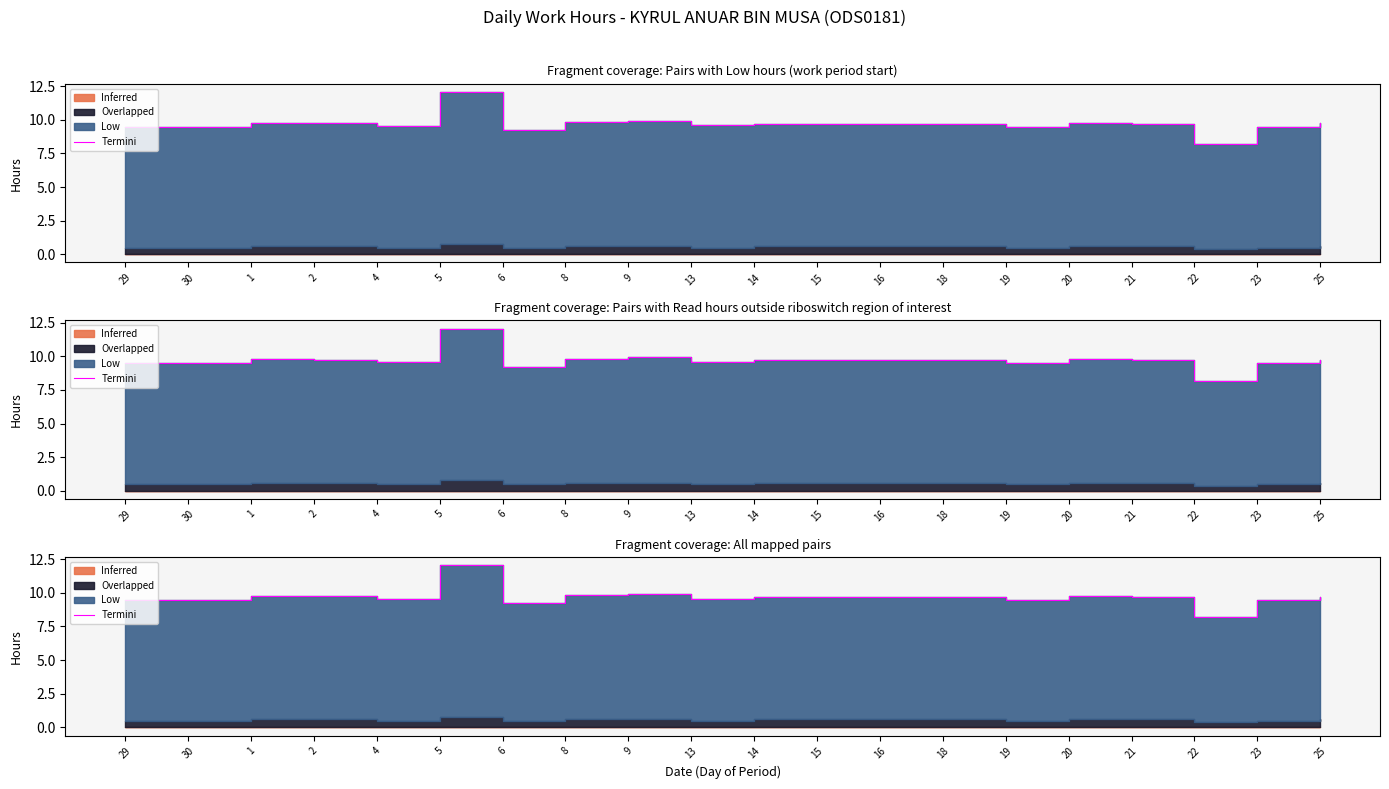

How many lines are shown in the chart?

1